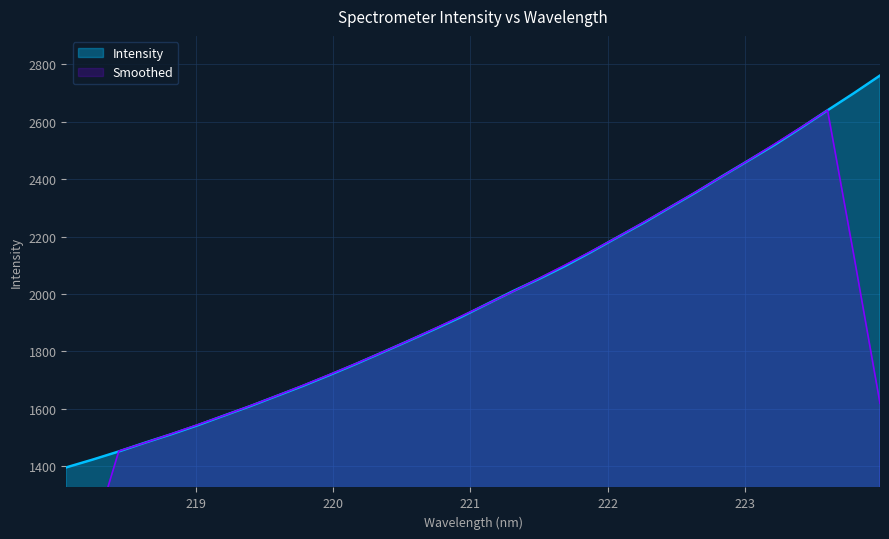

List the labels in order of value, smallest first.

218.0596, 218.2508, 218.442, 218.6332, 218.8244, 219.0156, 219.2067, 219.3979, 219.589, 219.7801, 219.9712, 220.1623, 220.3533, 220.5444, 220.7354, 220.9264, 221.1174, 221.3083, 221.4993, 221.6902, 221.8812, 222.0721, 222.263, 222.4538, 222.6447, 222.8355, 223.0264, 223.2172, 223.408, 223.5987, 223.7895, 223.9802